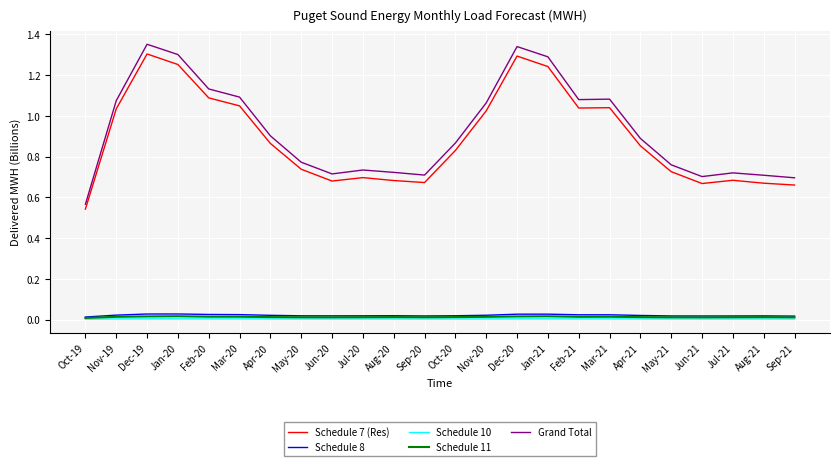

The value of Grand Total at Jun-20 is 0.4. True or false?

False